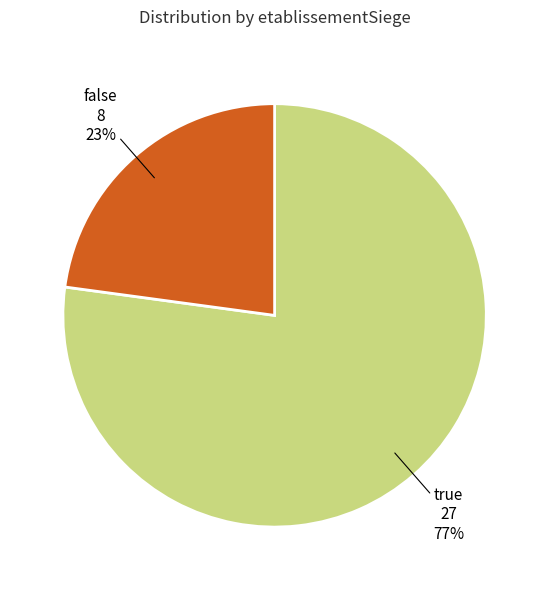

Is there a majority slice in this chart?

Yes